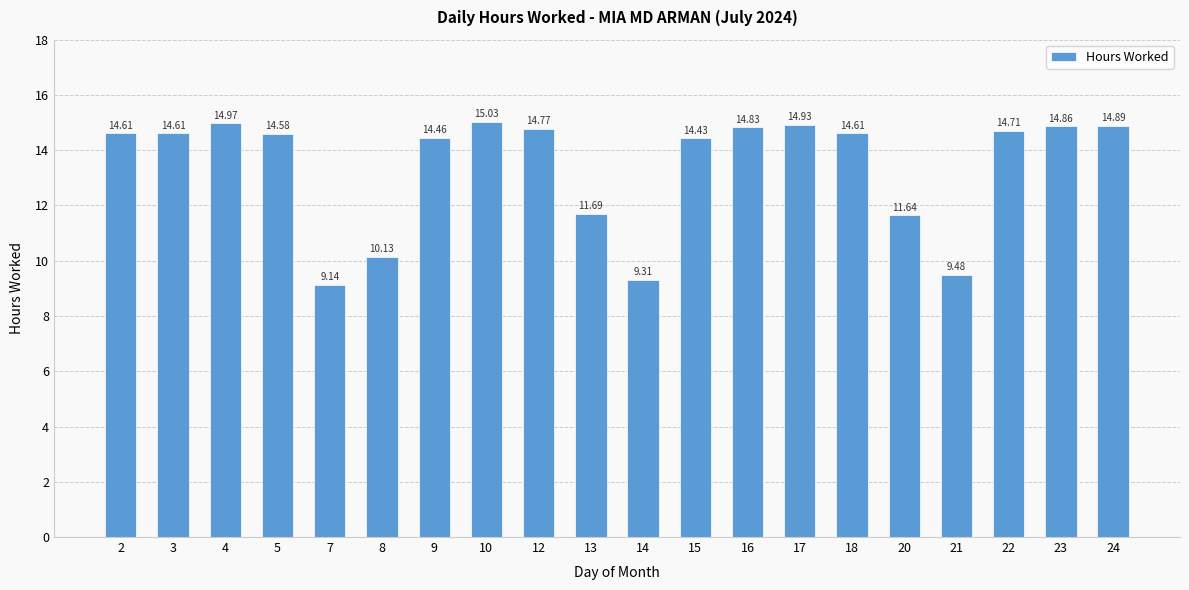

Reading left to right, list all the values displayed in this chart.

14.6	14.6	15.0	14.6	9.1	10.1	14.5	15.0	14.8	11.7	9.3	14.4	14.8	14.9	14.6	11.6	9.5	14.7	14.9	14.9